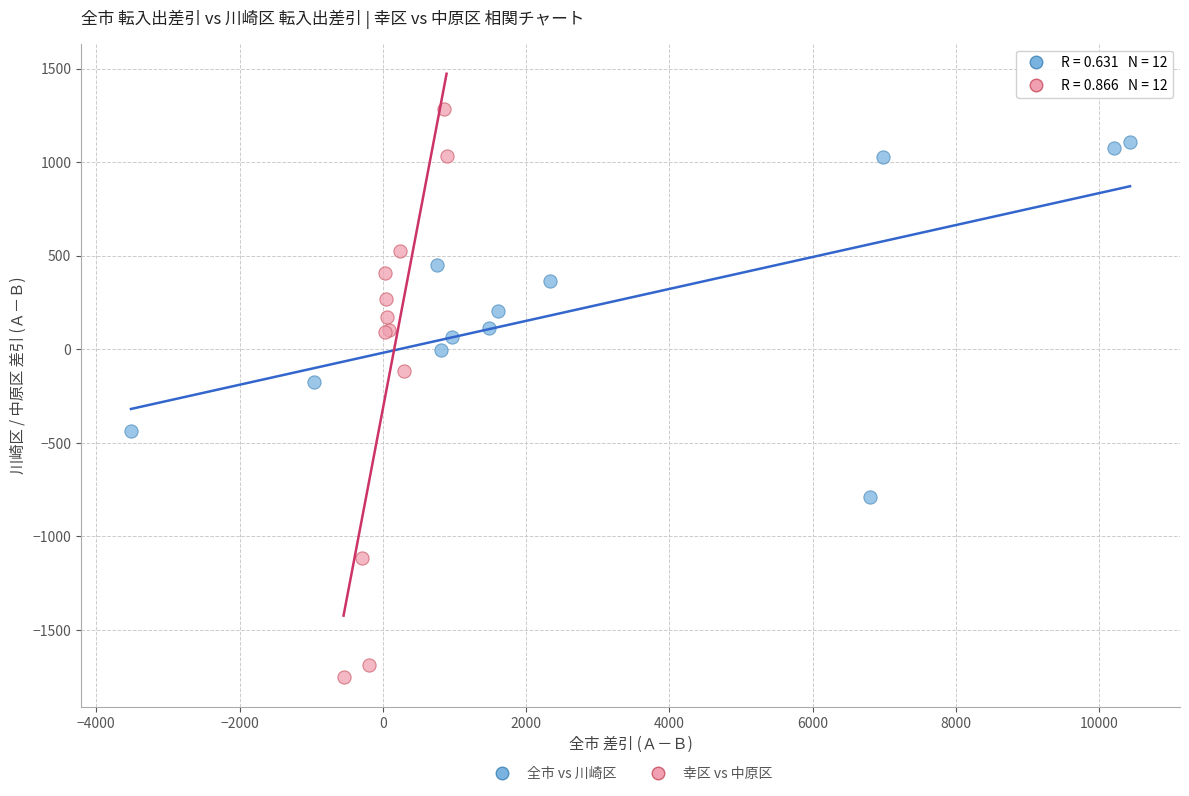

Which series reaches the minimum Y coordinate?

幸区 vs 中原区